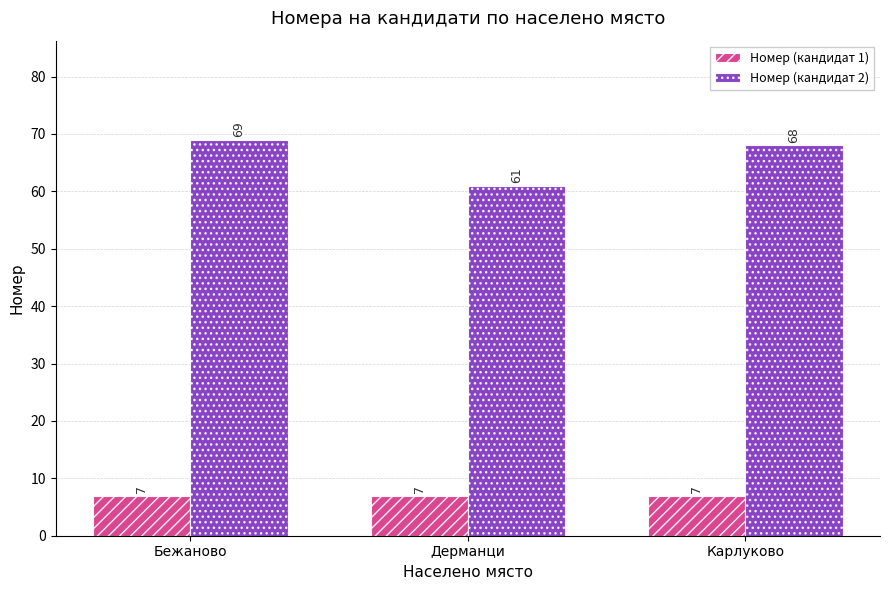

What is the label of the 1st bar from the left?

Бежаново